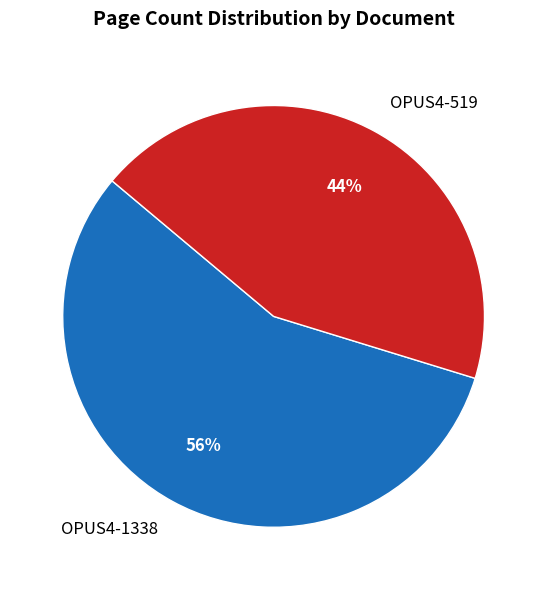

To the nearest percent, what is the average slice percentage?

50%